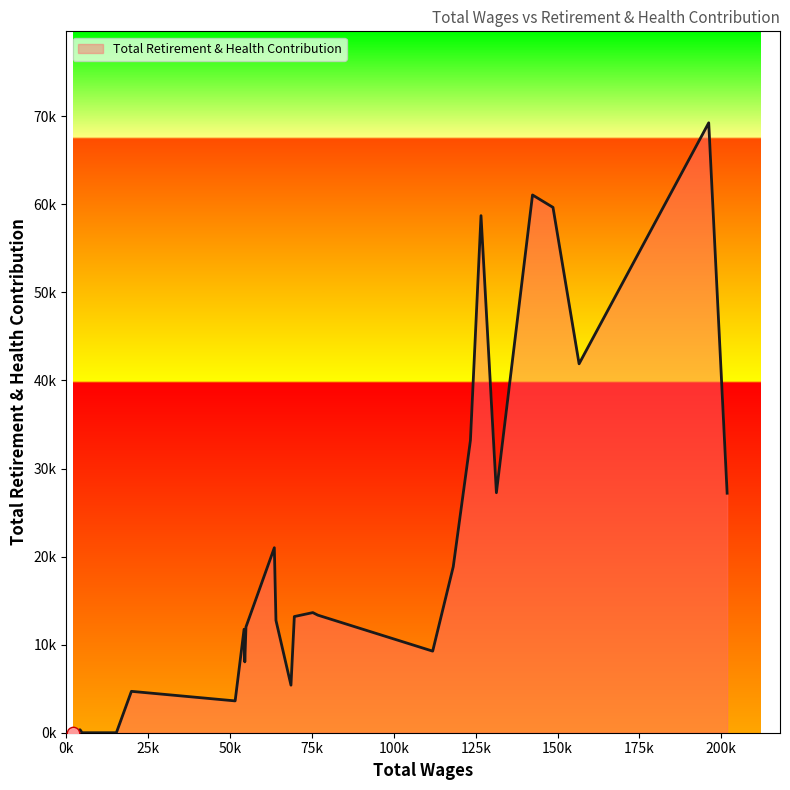

Does the chart have visible grid lines?

No